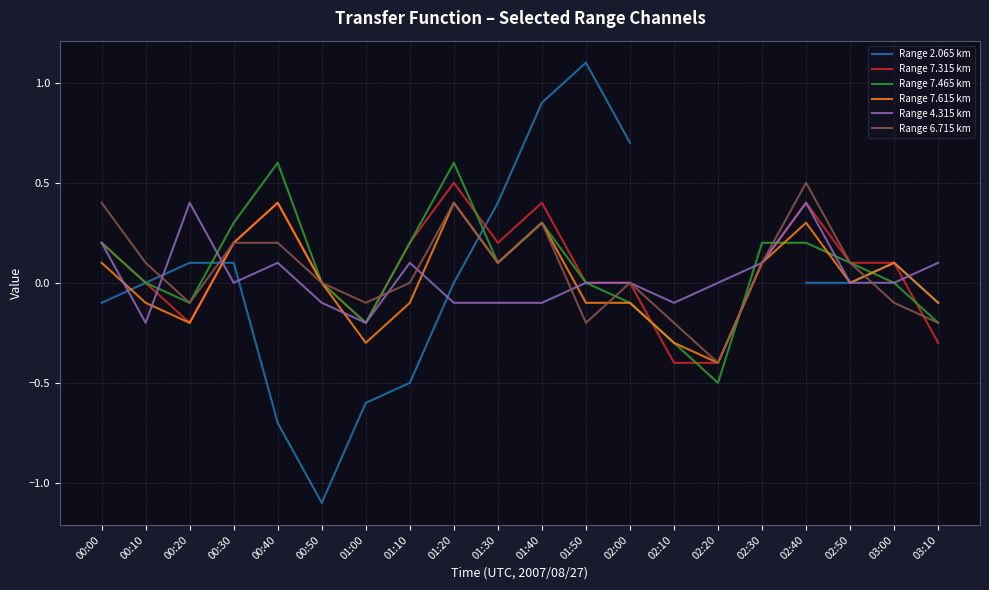

At 02:30, list the series in order from smallest to largest.

Range 7.615 km, Range 4.315 km, Range 6.715 km, Range 2.065 km, Range 7.315 km, Range 7.465 km